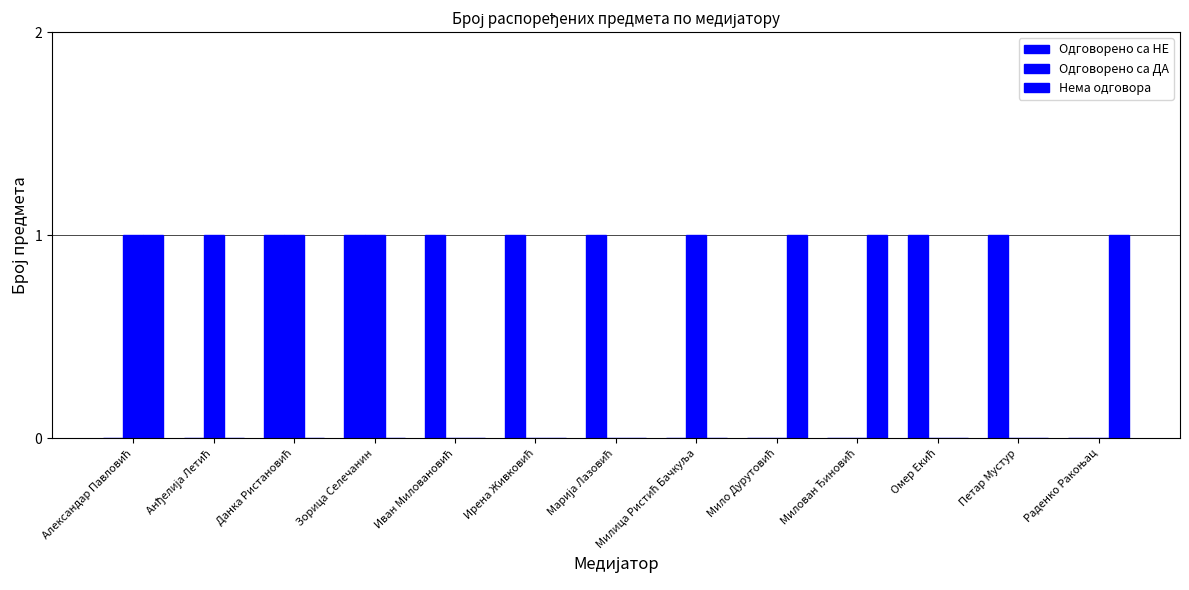

How many categories are shown in the chart?

13